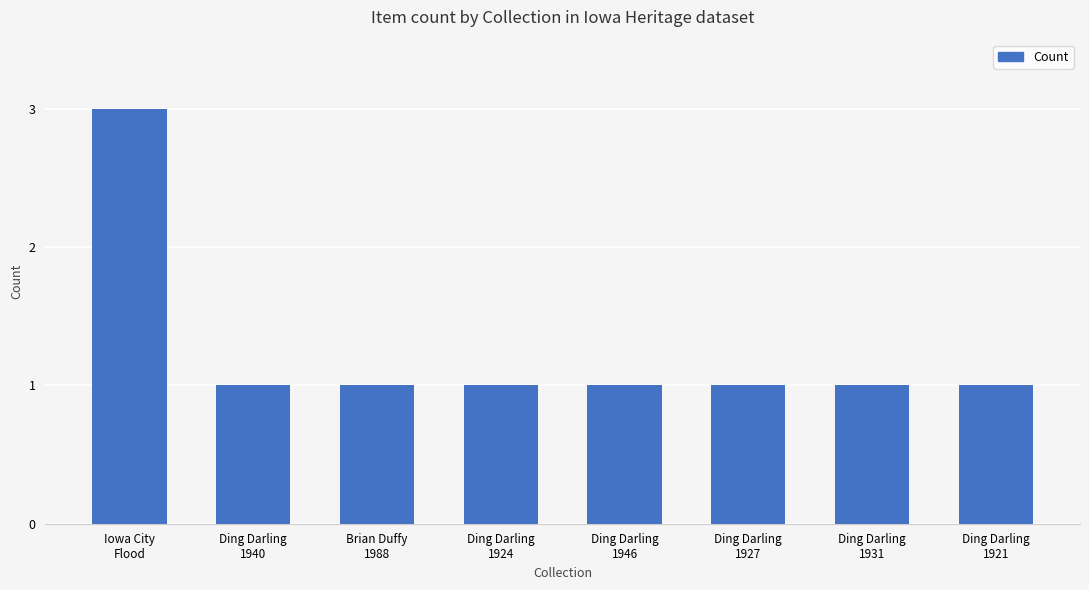

What is the approximate value at Iowa City
Flood?

3